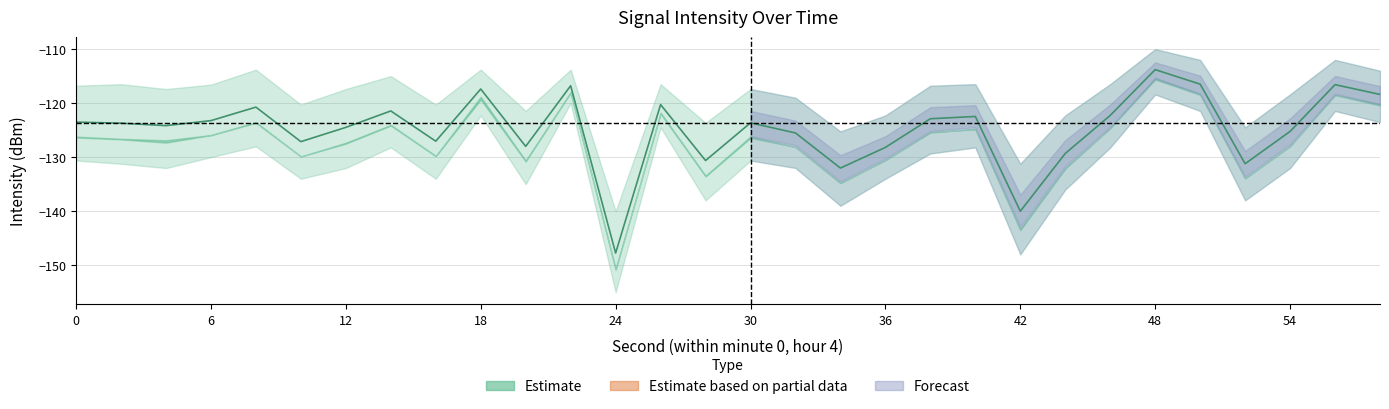

True or false: the data has more than 0 interior local peaks.

True